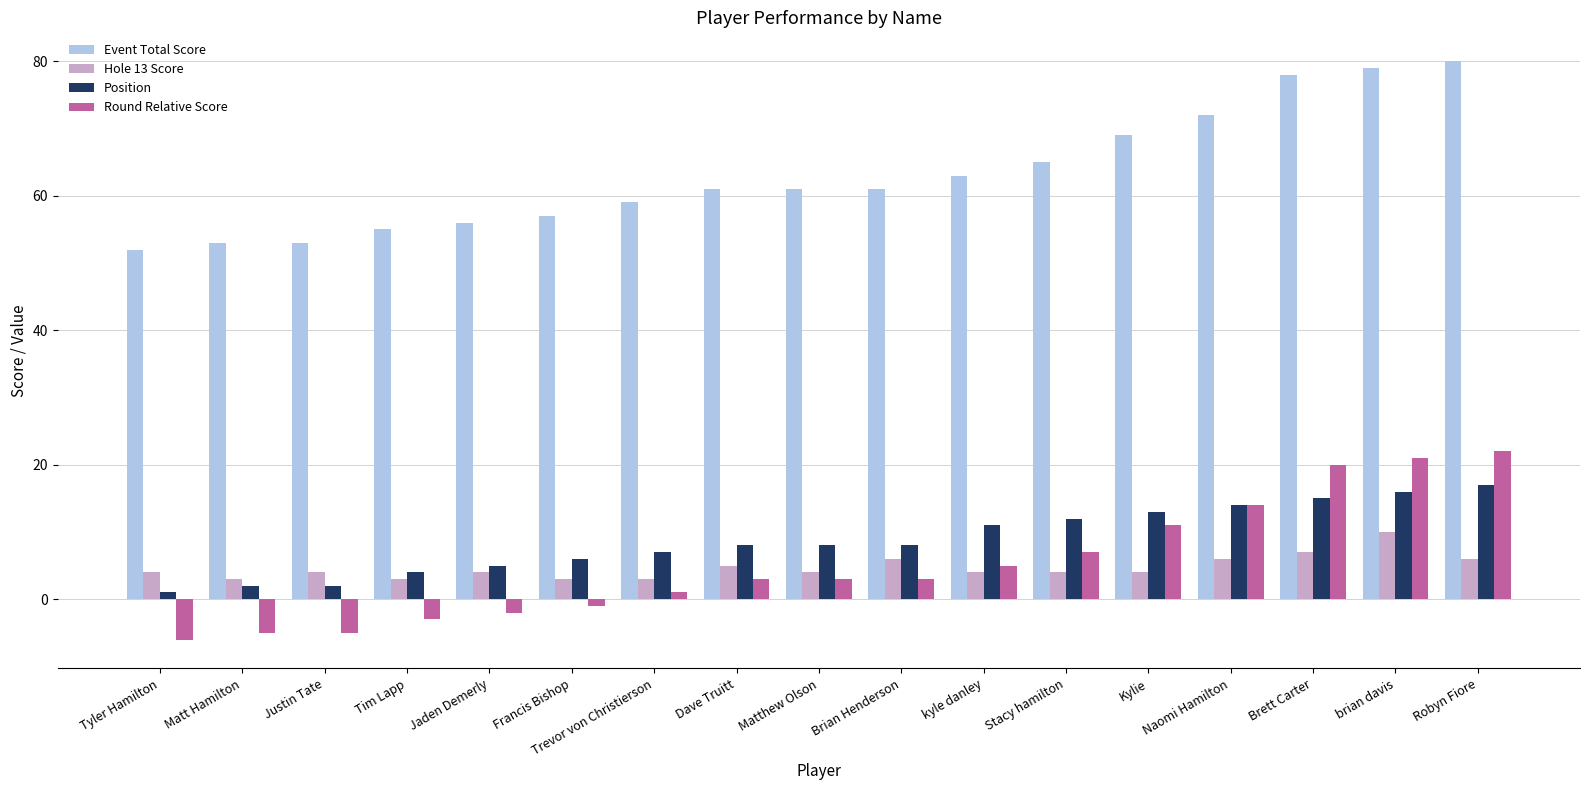

The Event Total Score series shows 86 at Trevor von Christierson. True or false?

False